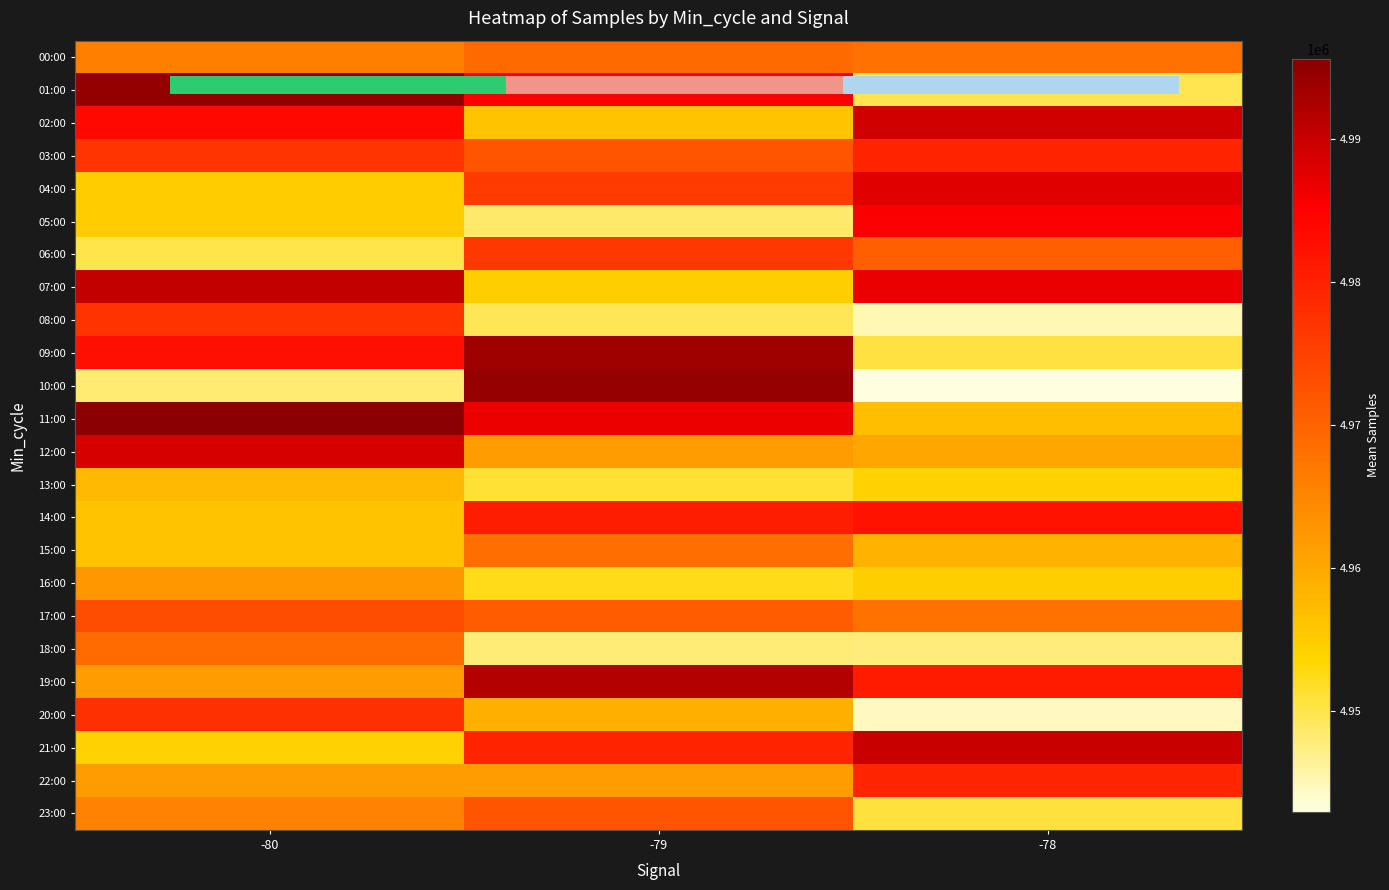

What is the highest value of the 22:00 series?

4979298.1